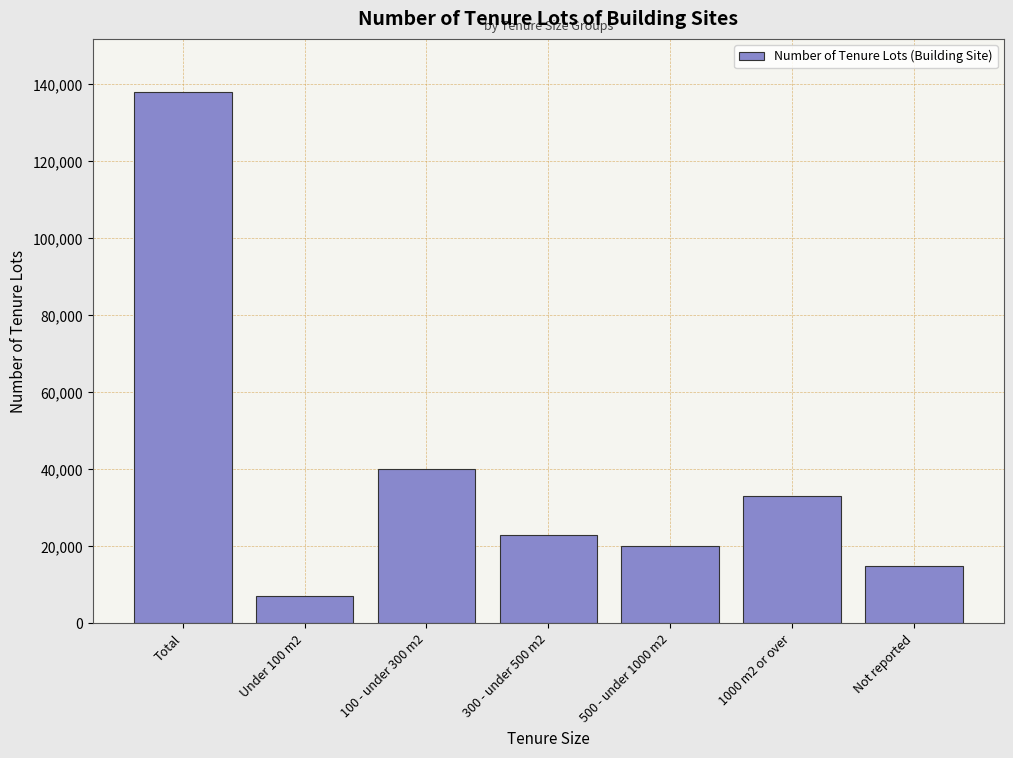

Reading left to right, extract all data points from this chart.

138000	7000	40000	23000	20000	33000	15000